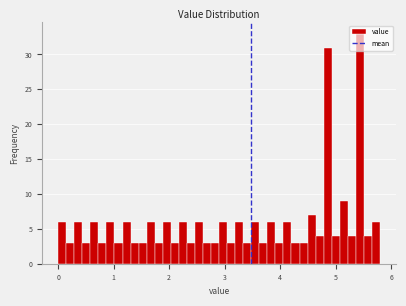

Around what value on the x-axis is the tallest bar? Give the approximate position of its centre, as read against the axis.

5.4